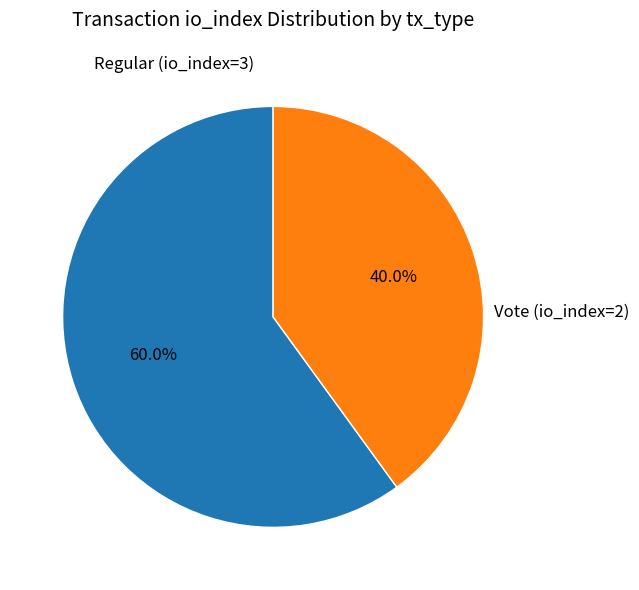

Does any single category account for the majority?

Yes